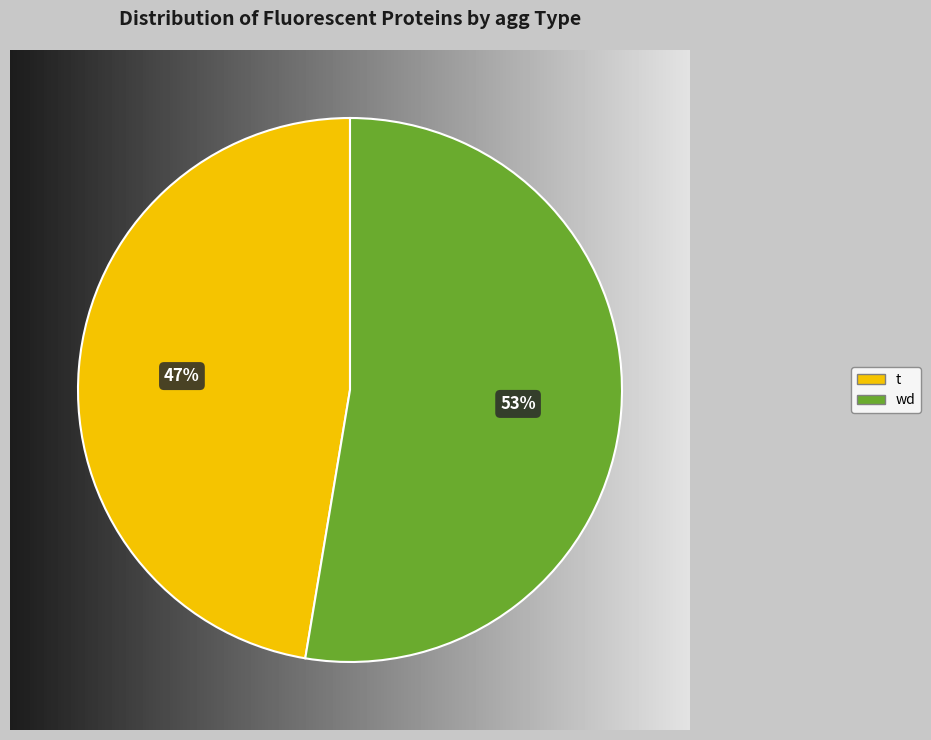

Rank the categories by value from lowest to highest.

t, wd